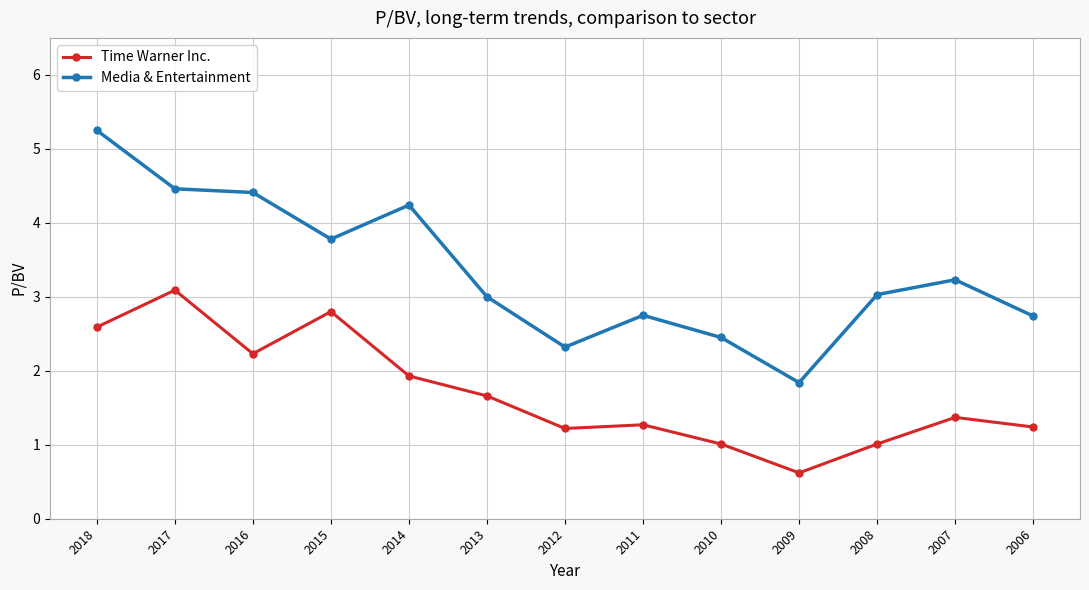

What is the value of the Time Warner Inc. point at the 9th from the left?

1.0